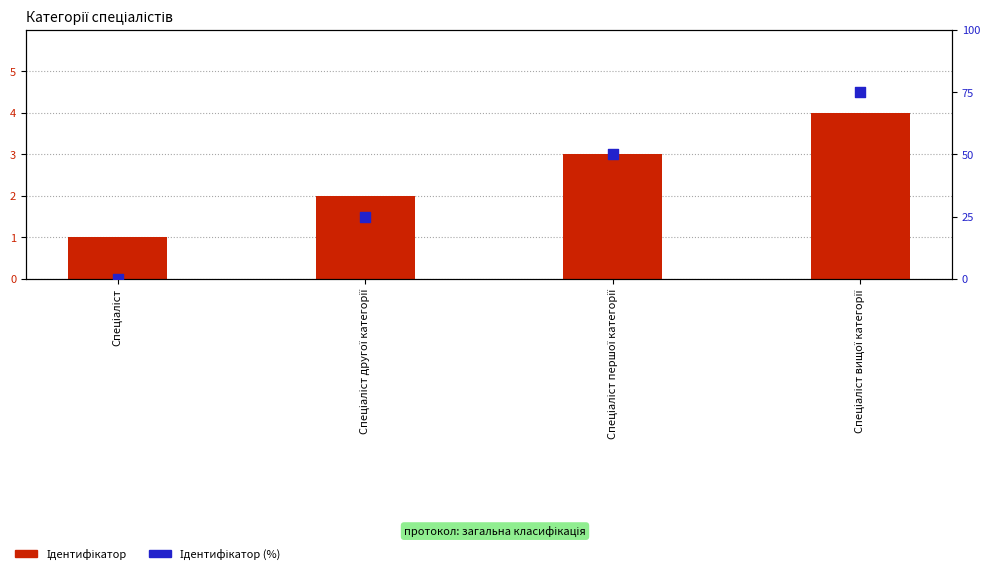

At how many categories does at least one series exceed 37?

2